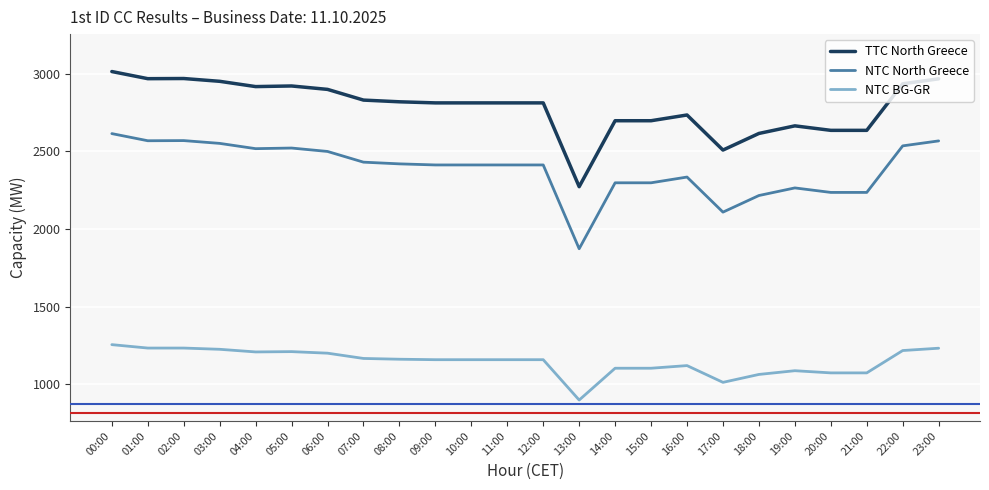

What is the smallest value displayed?

898